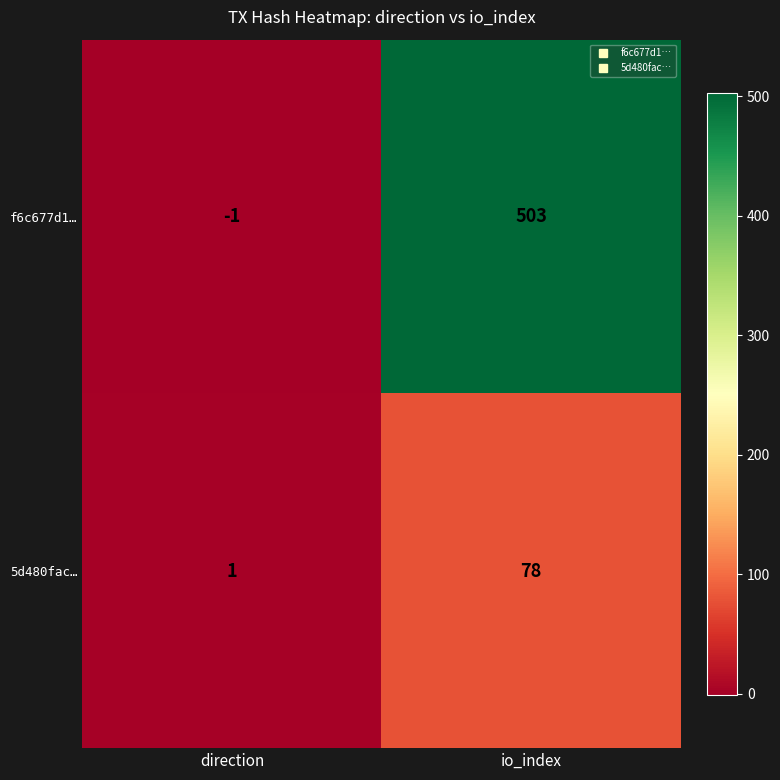

At how many categories does at least one series exceed 74?

1